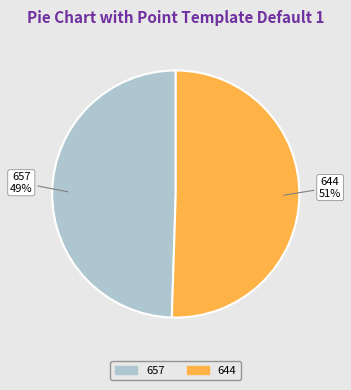

Rank the categories by value from highest to lowest.

644, 657